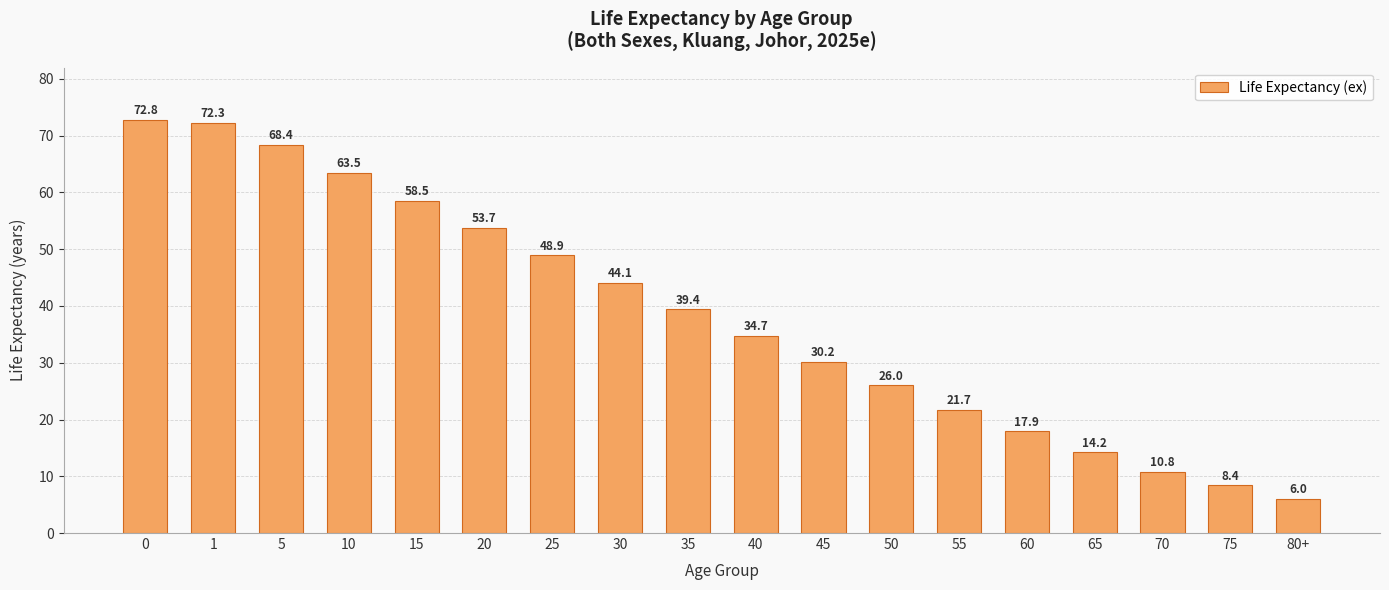

How many data points does each series have?

18